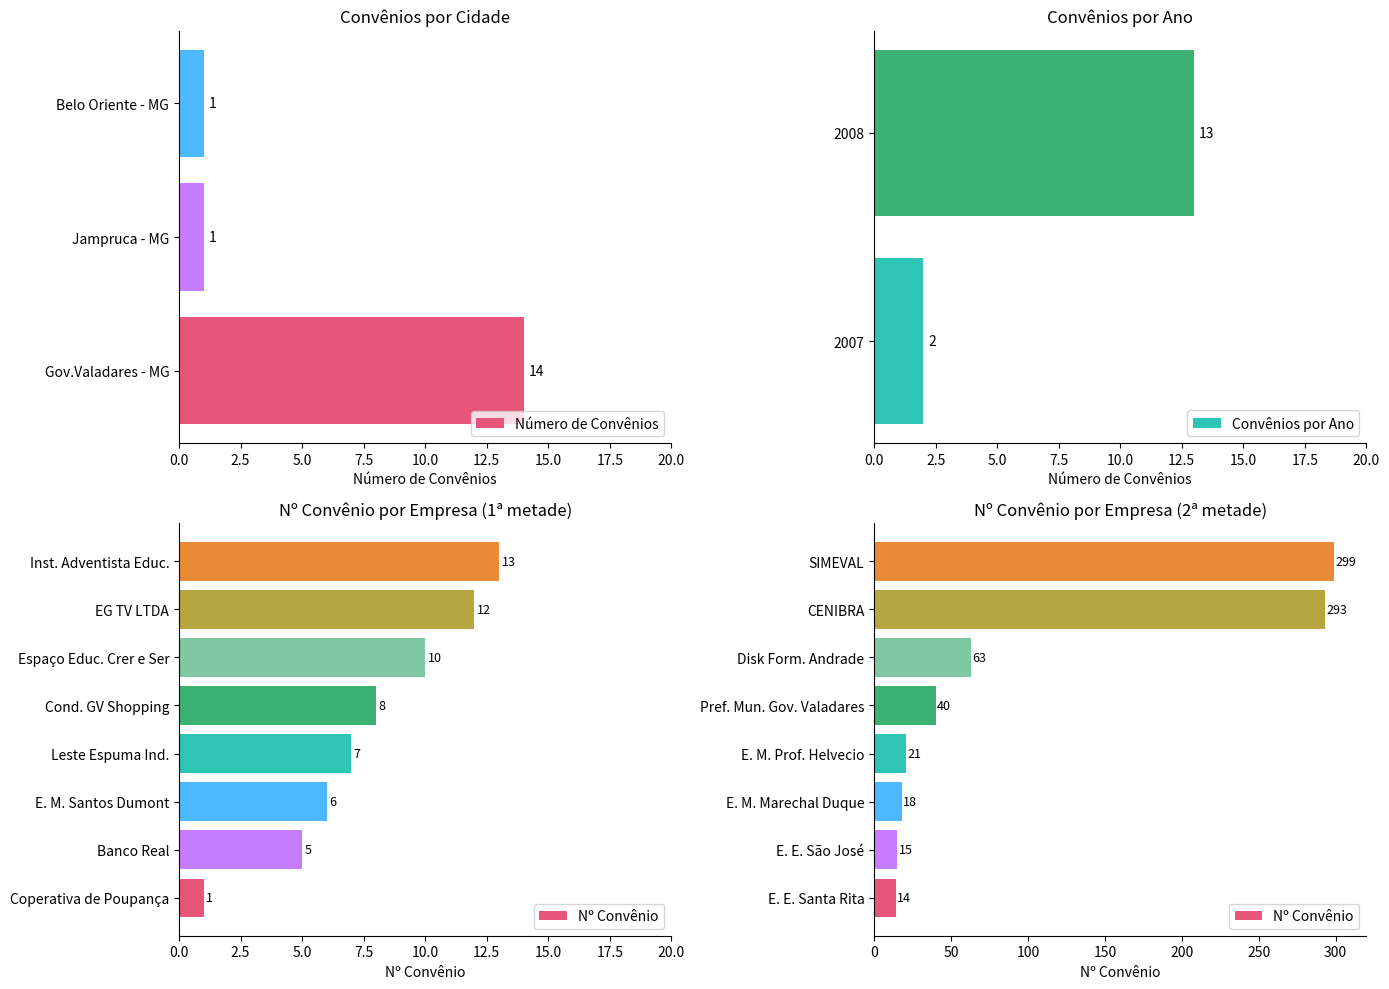

List the labels in order of value, smallest first.

Jampruca - MG, Belo Oriente - MG, Gov.Valadares - MG